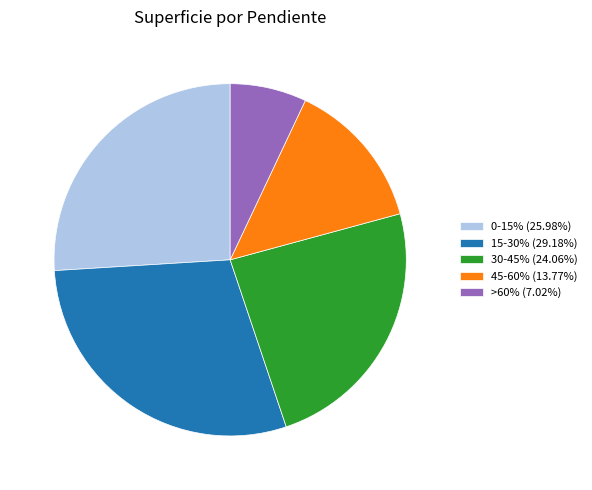

Do 45-60% and >60% together represent more than half of the pie?

No